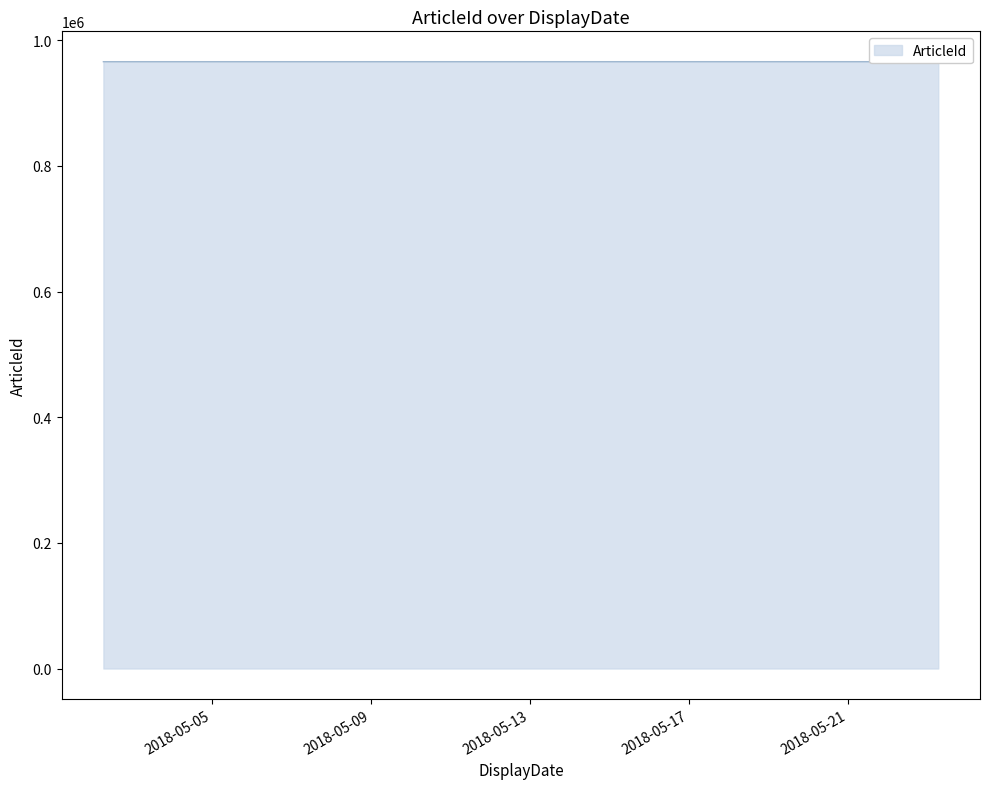

What is the ratio of the value at 2018-05-02 06:22:00 to the value at 2018-05-02 06:22:00?

1.0